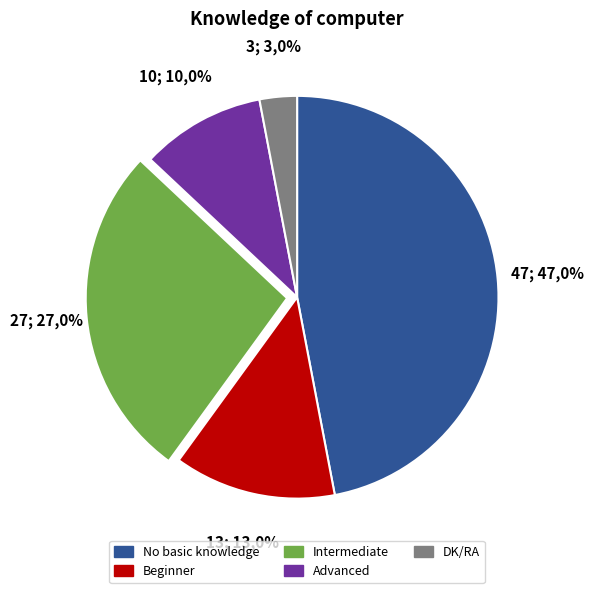

True or false: Beginner accounts for 27% of the total.

False